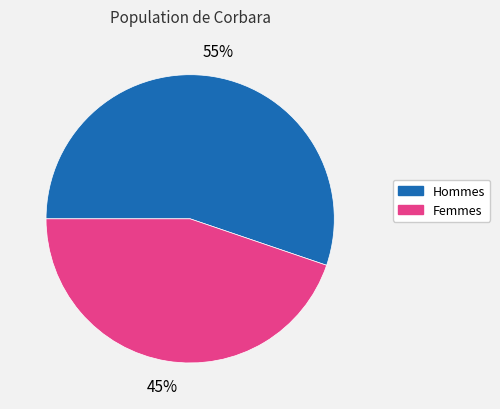

Does any single category account for the majority?

Yes